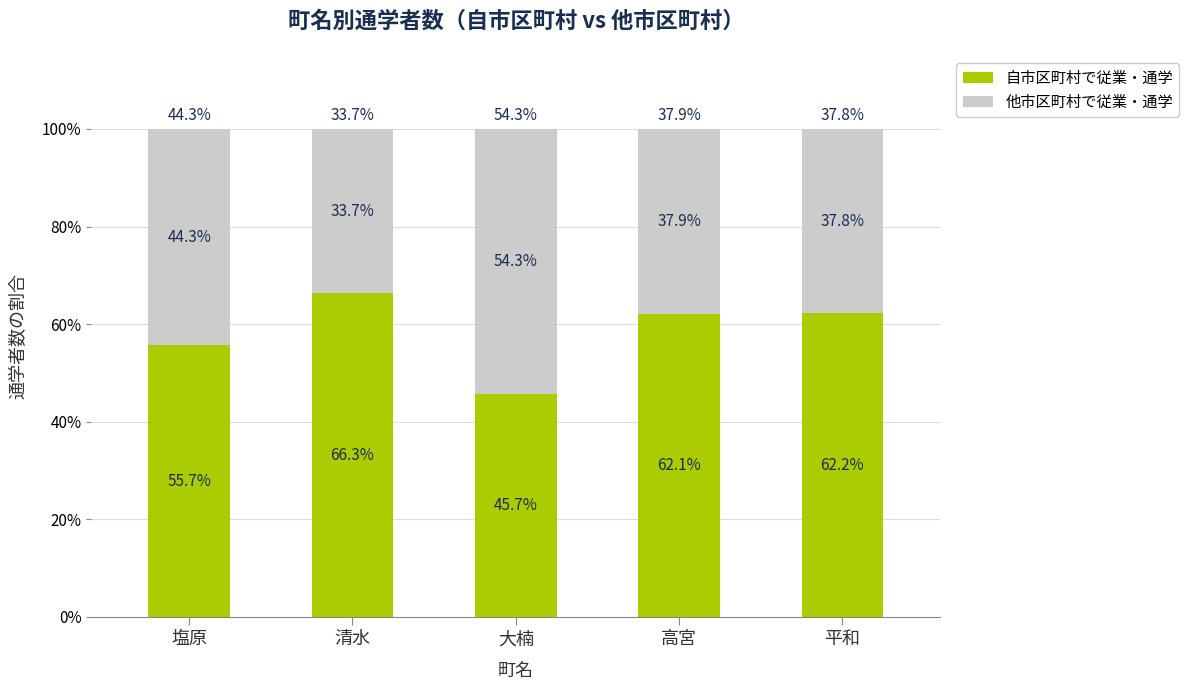

What is the total value across all series at 平和?

100.0